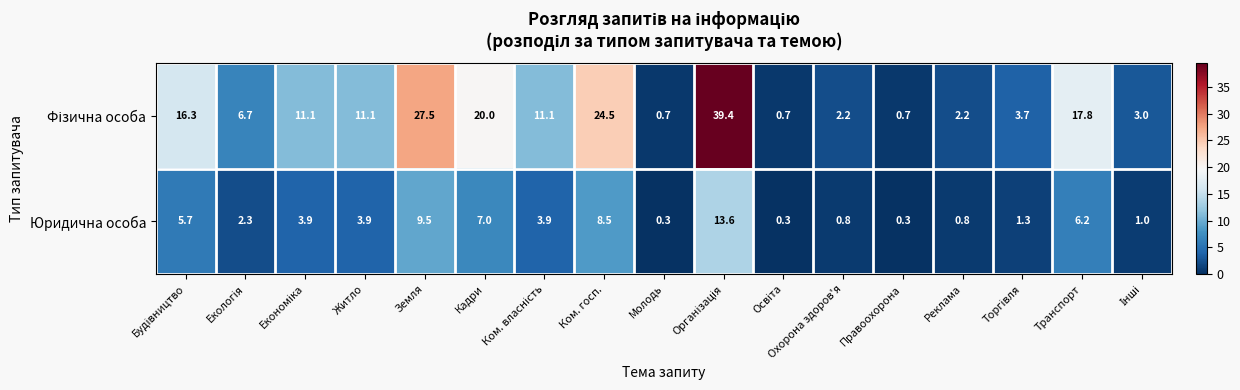

What is the sum of the Юридична особа values at Правоохорона and Кадри?

7.3